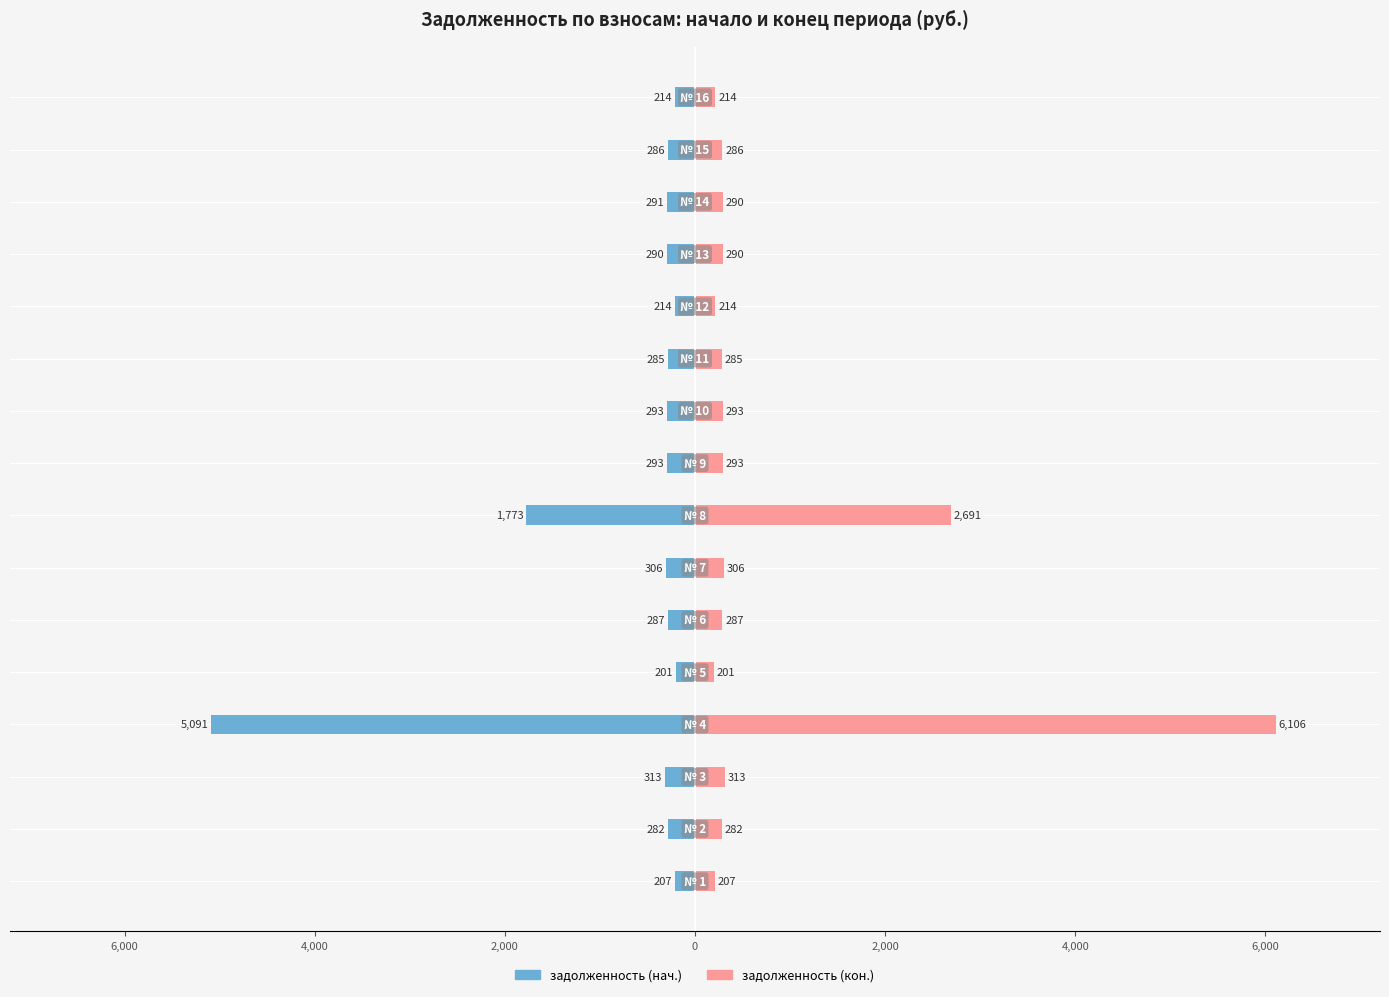

Which has a higher value, 6,000 or 2,000?

6,000